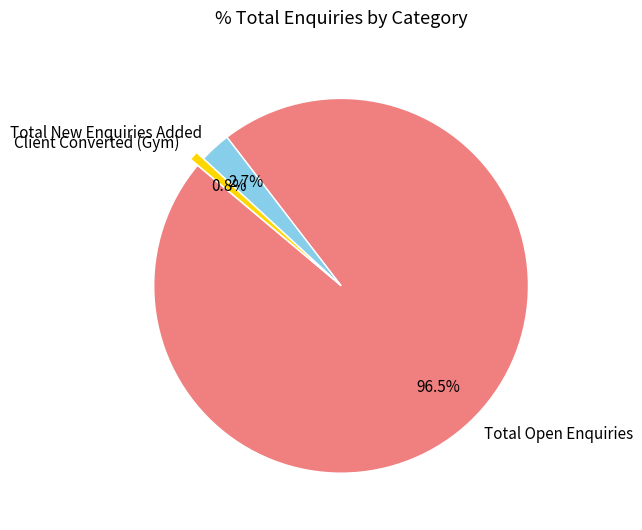

Between Client Converted (Gym) and Total Open Enquiries, which is larger?

Total Open Enquiries